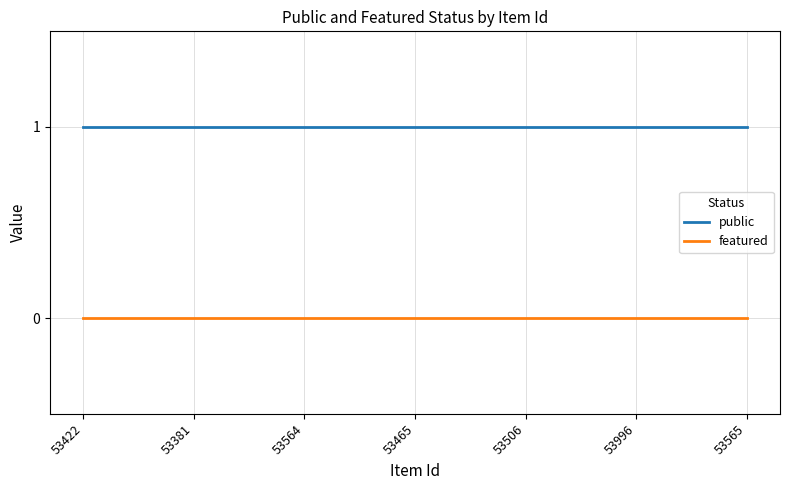

Reading left to right, list all the values displayed in this chart.

public: 53422=1	53381=1	53564=1	53465=1	53506=1	53996=1	53565=1
featured: 53422=0	53381=0	53564=0	53465=0	53506=0	53996=0	53565=0